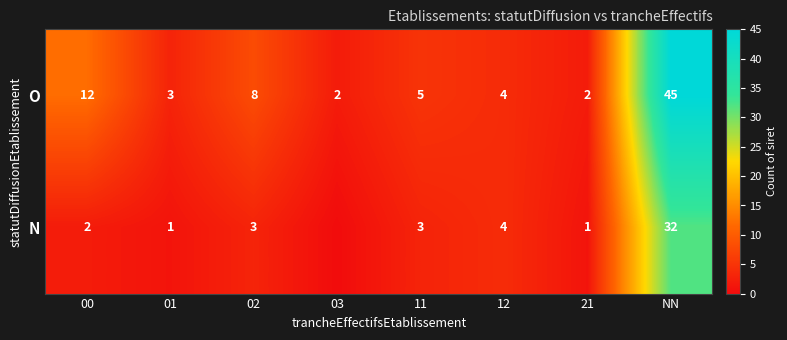

At 00, list the series in order from largest to smallest.

O, N